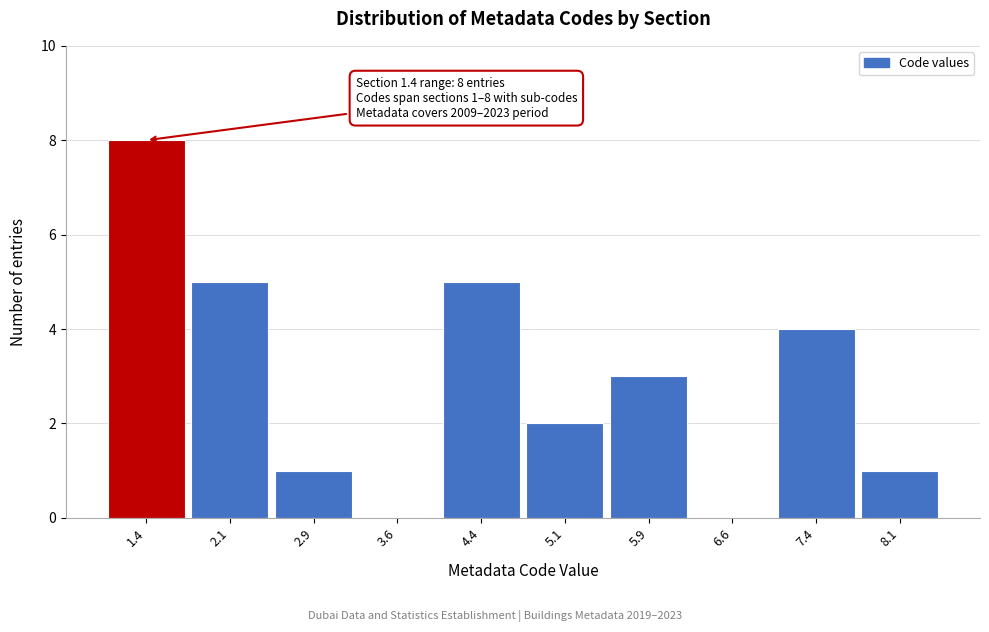

Over which range of the x-axis is the bar tallest?

1.00 to 1.75